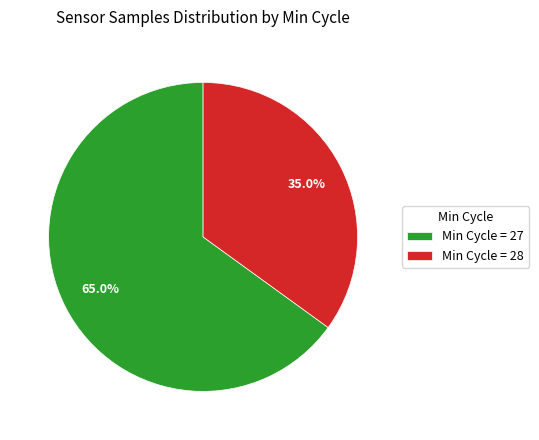

What portion of the pie excludes Min Cycle = 27?

35.0%